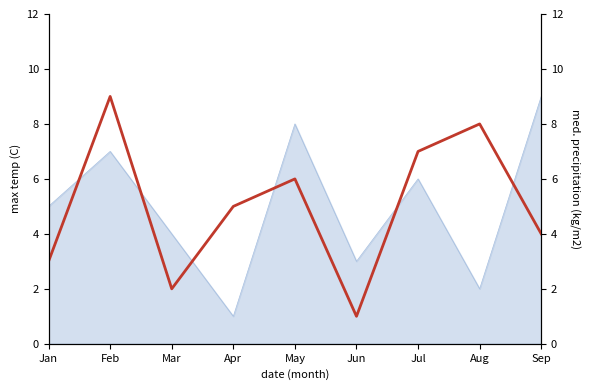

Does the chart display data point markers on the line(s)?

No